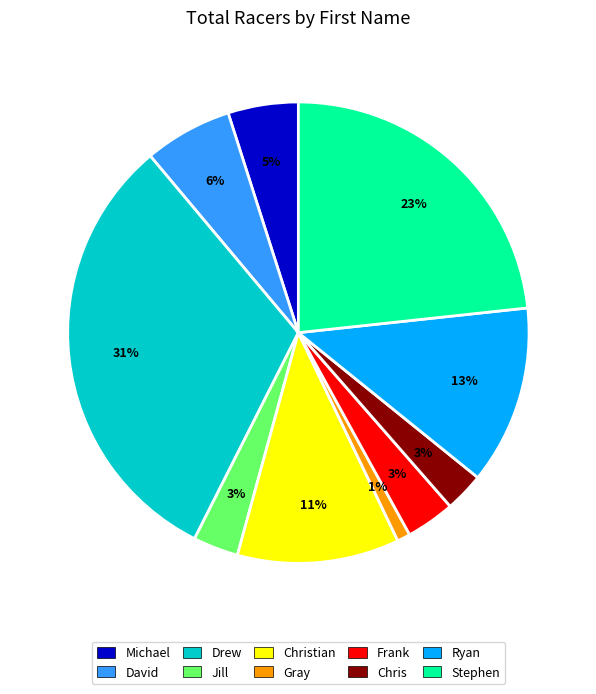

To the nearest percent, what is the combined percentage of Gray and Frank?

4%